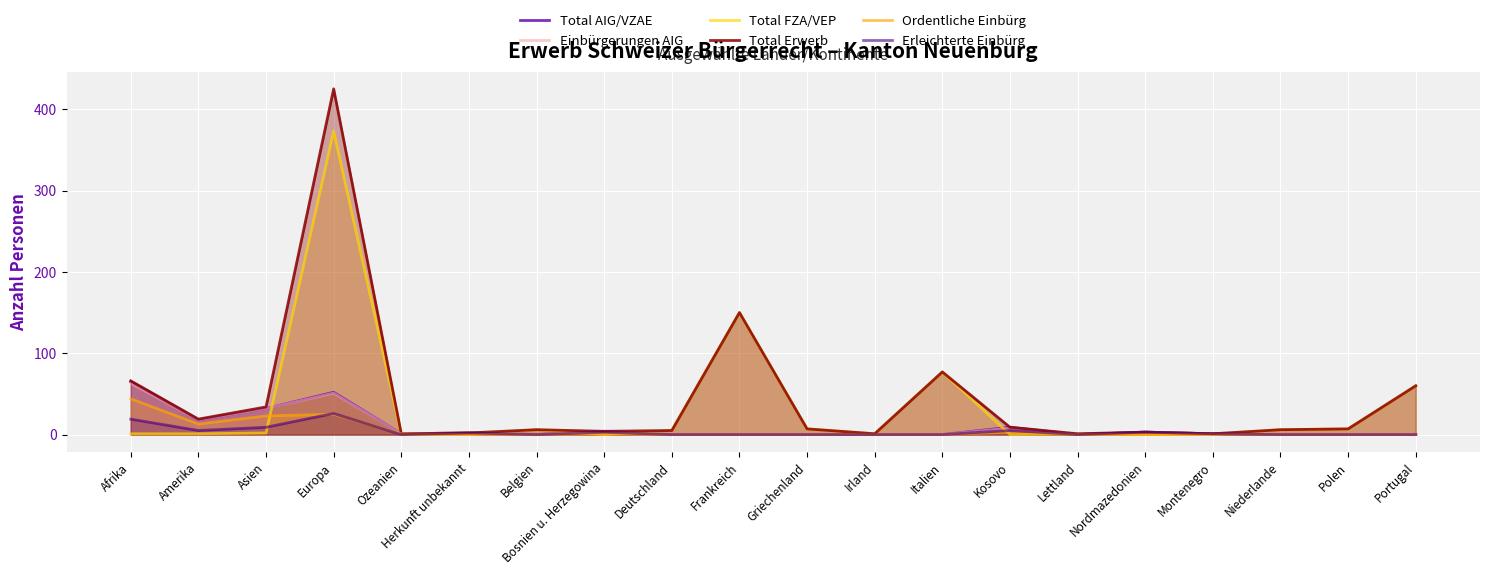

What is the label of the 20th point from the right?

Afrika